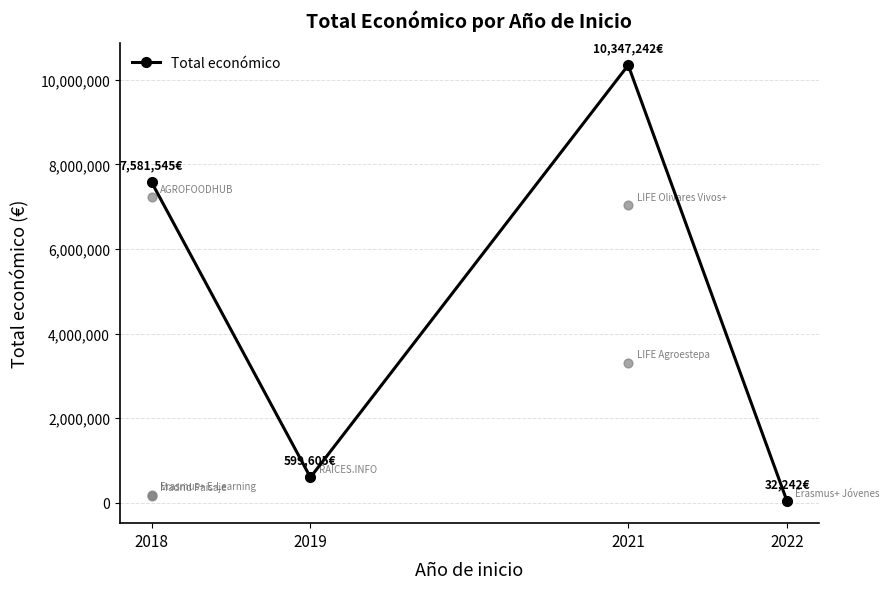

What is the change in value from 2019 to 2021?

+9747637